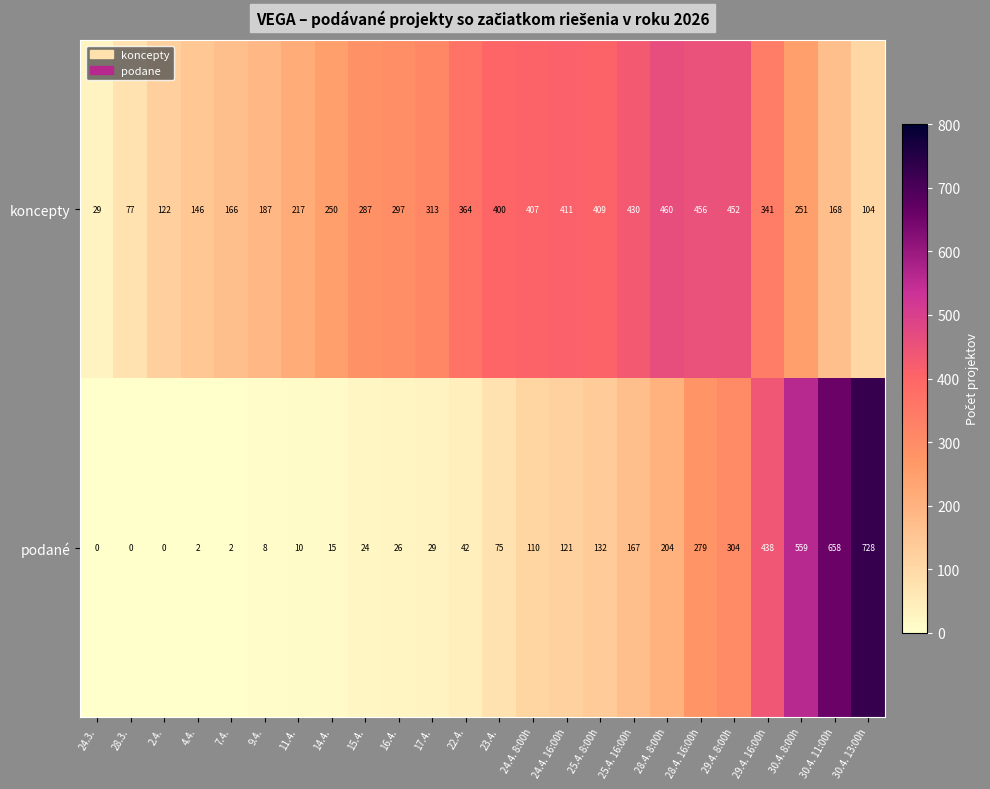

What is the difference between the highest and lowest values at 15.4.?

263